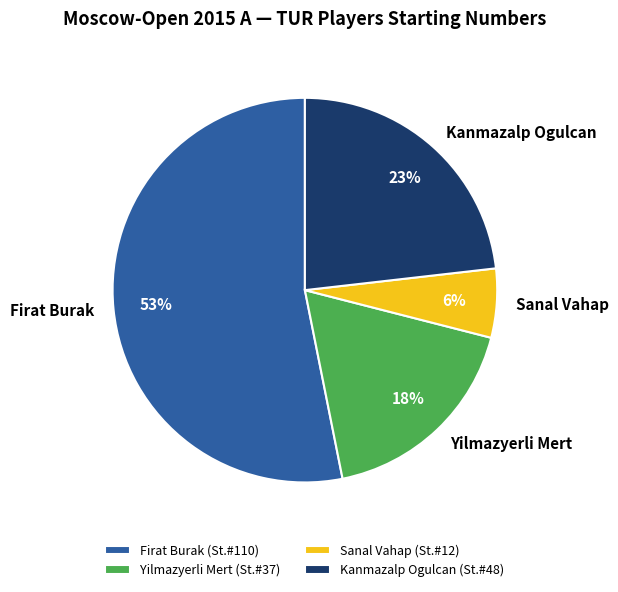

Is the sum of Firat Burak and Sanal Vahap greater than half?

Yes